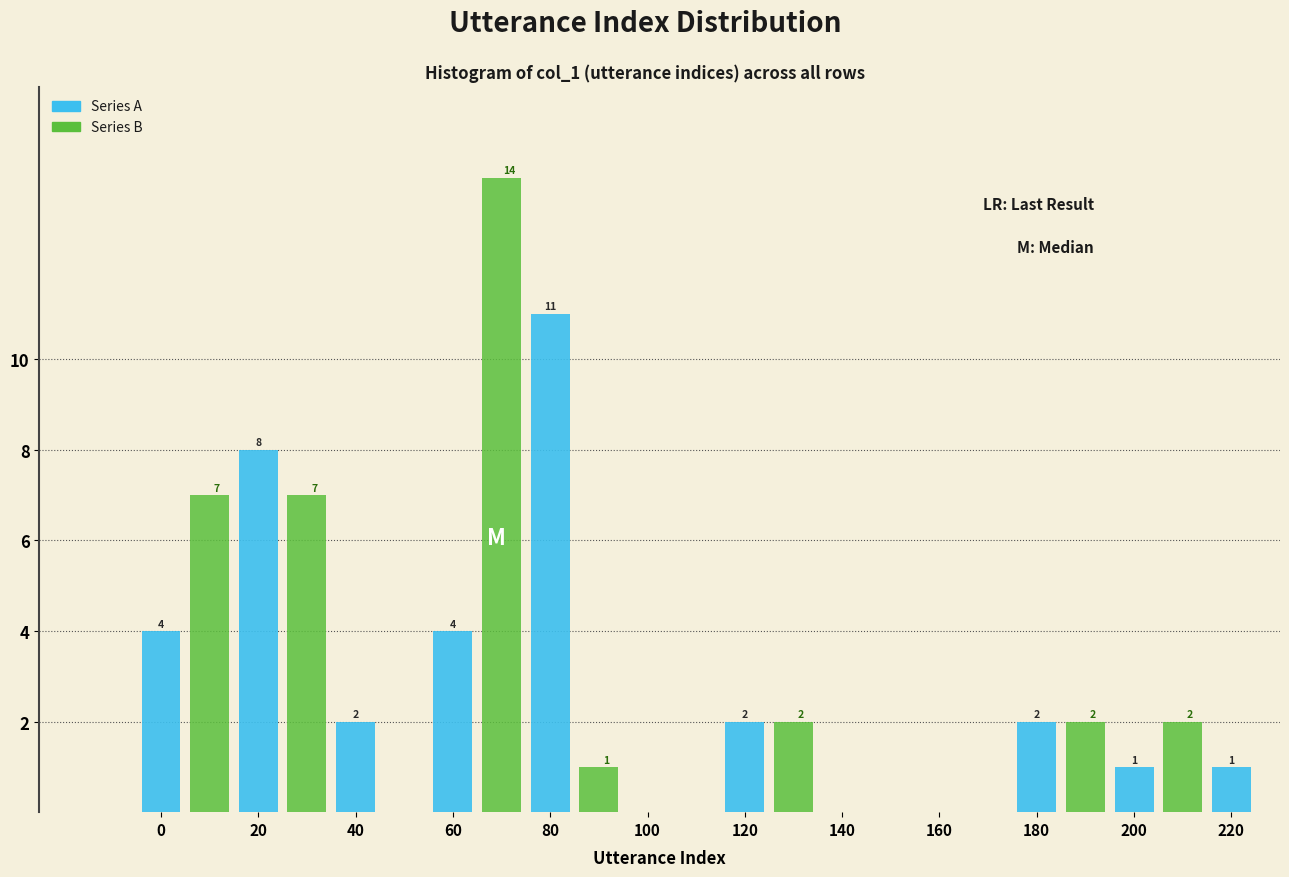

At which category is the sum across all series the highest?

60